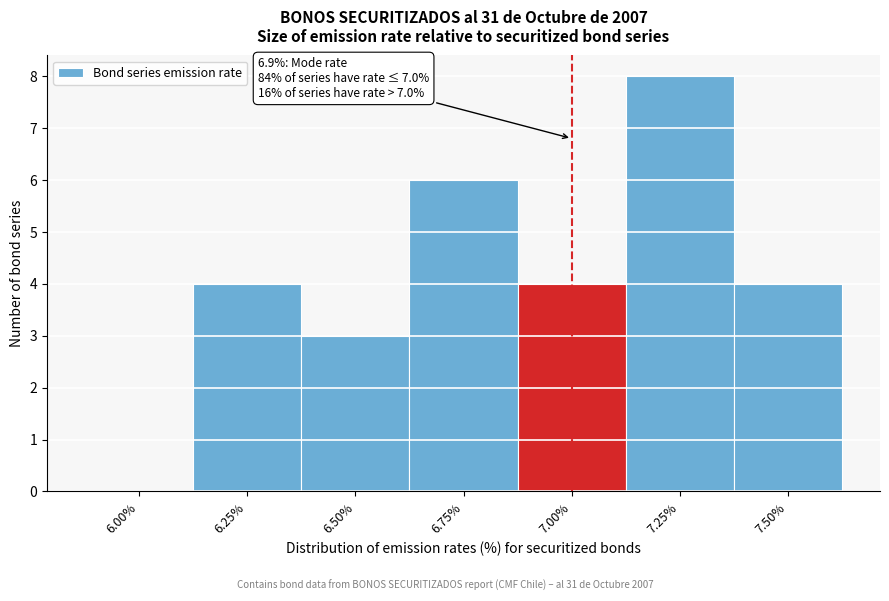

Reading right to left, what are all the values shown in this chart?

7.50%=4	7.25%=8	7.00%=4	6.75%=6	6.50%=3	6.25%=4	6.00%=0